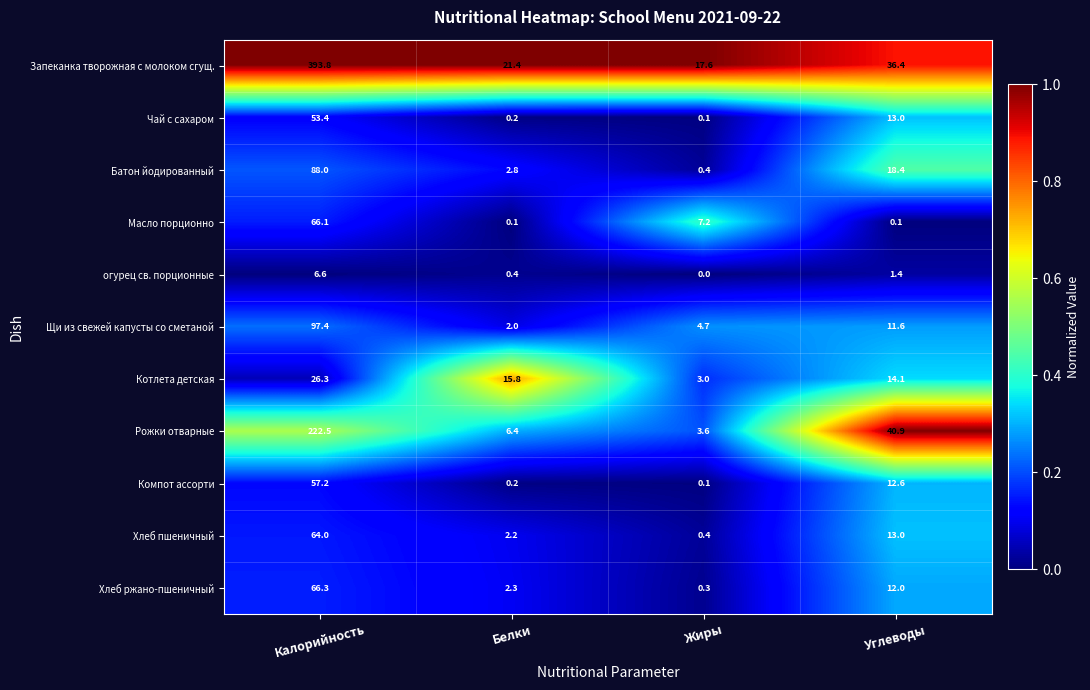

True or false: Батон йодированный has a value of 0.4 at Жиры.

True